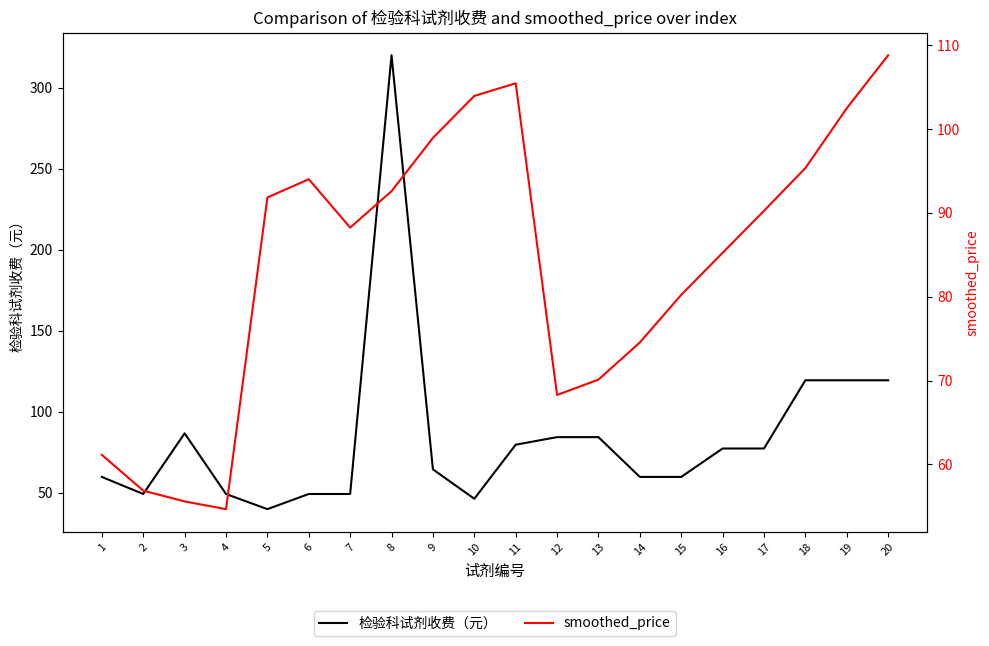

How many values in the smoothed_price series exceed 90?

10